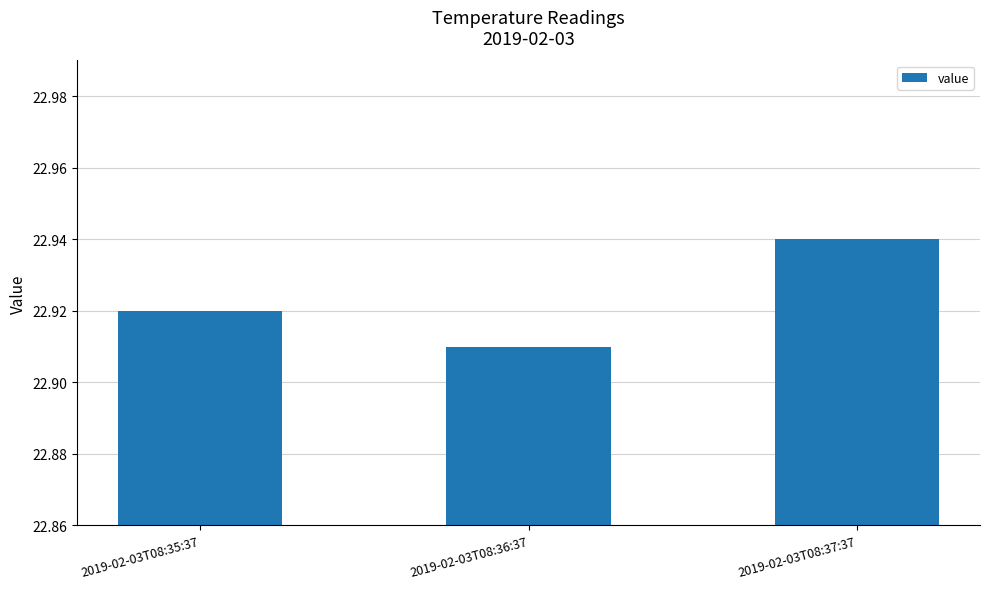

Are the bars grouped side by side (vs. stacked)?

No